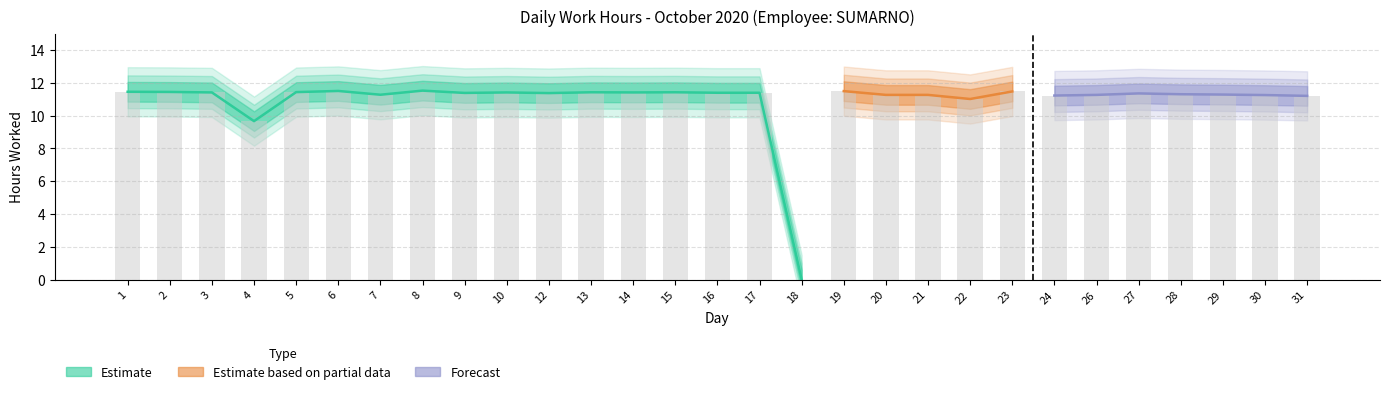

Which label corresponds to the largest value in the chart?

8